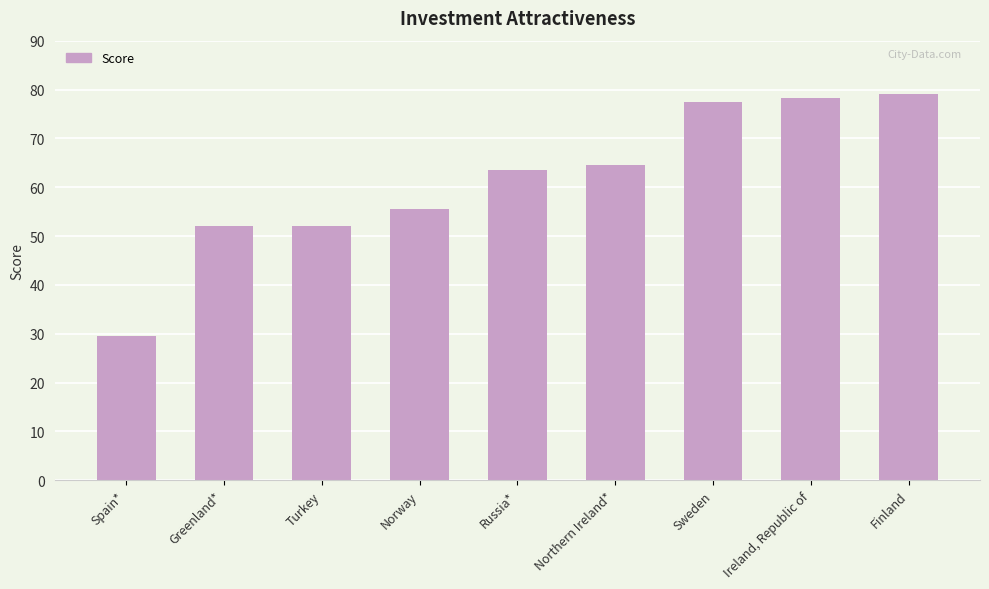

How many data points are less than 63?

4